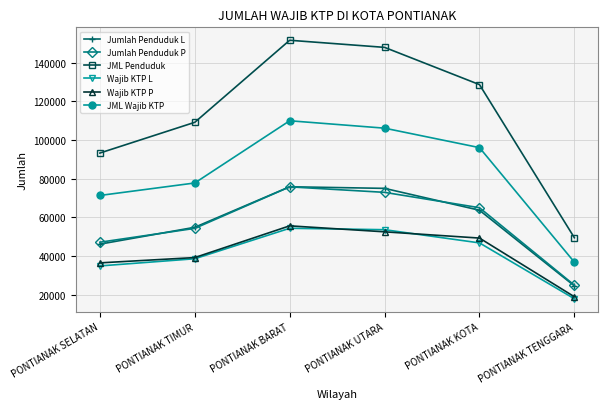

At which label is JML Wajib KTP closest to 73360?

PONTIANAK SELATAN